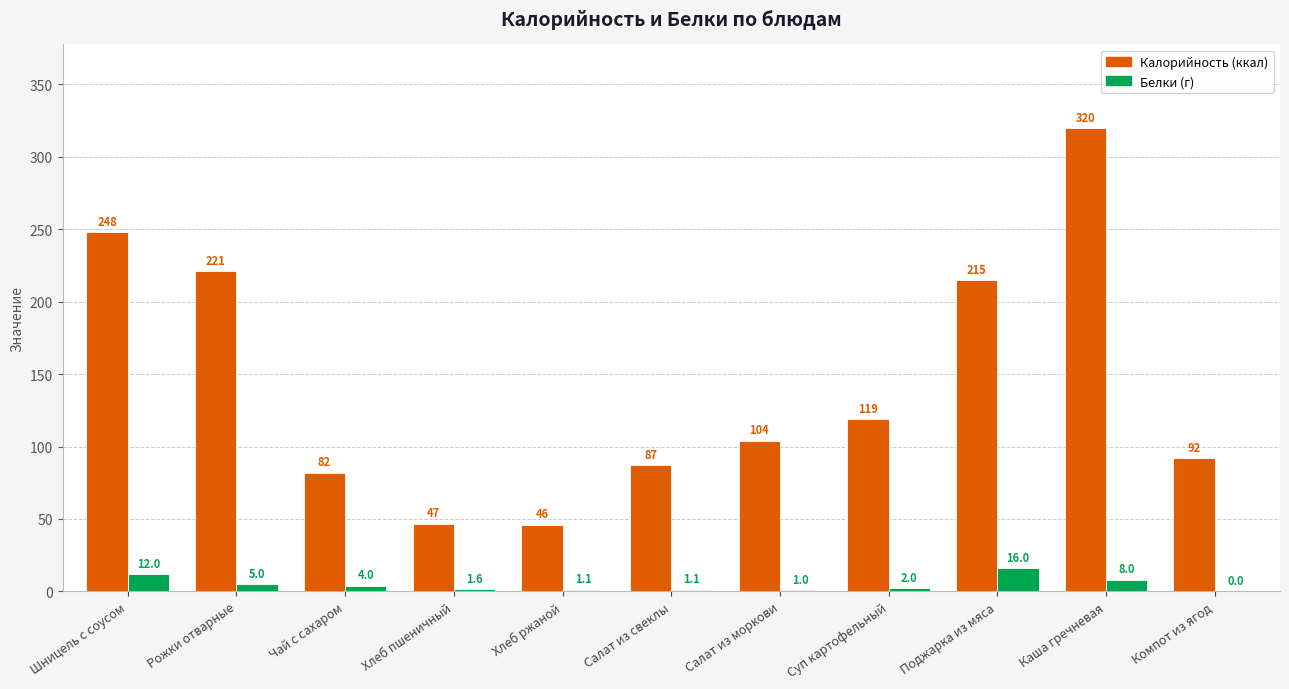

What is the total value across all series at Суп картофельный?

121.0